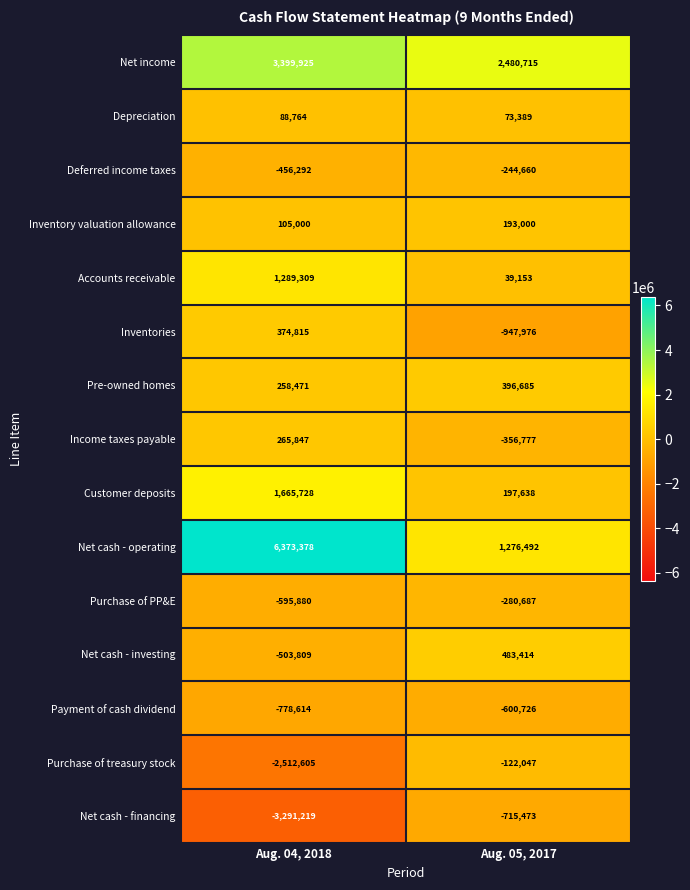

List the series in order of their peak value, lowest first.

Net cash - financing, Payment of cash dividend, Purchase of PP&E, Deferred income taxes, Purchase of treasury stock, Depreciation, Inventory valuation allowance, Income taxes payable, Inventories, Pre-owned homes, Net cash - investing, Accounts receivable, Customer deposits, Net income, Net cash - operating